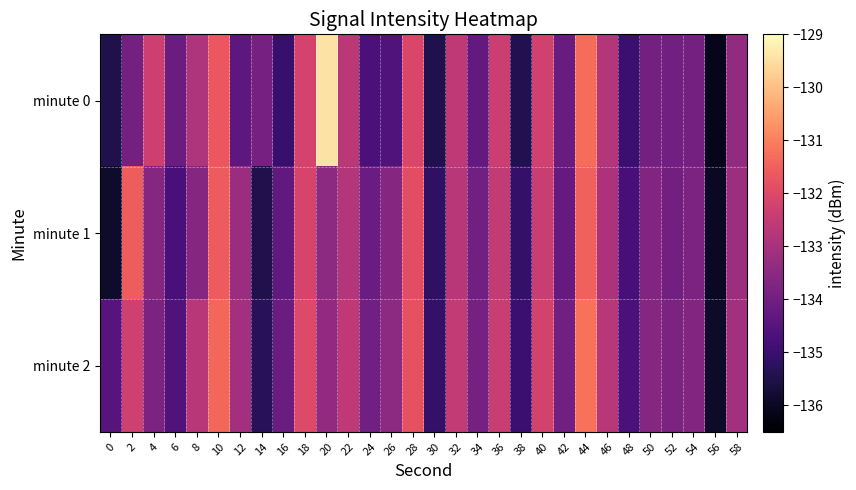

What is the maximum value shown in the chart?

-129.4